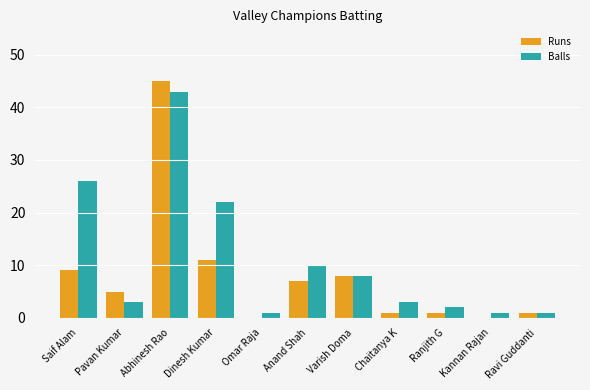

Count the number of data series in this chart.

2